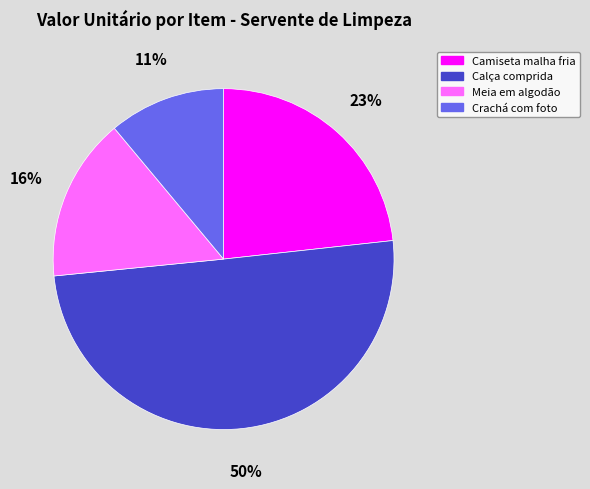

Is the sum of Calça comprida and Camiseta malha fria greater than half?

Yes